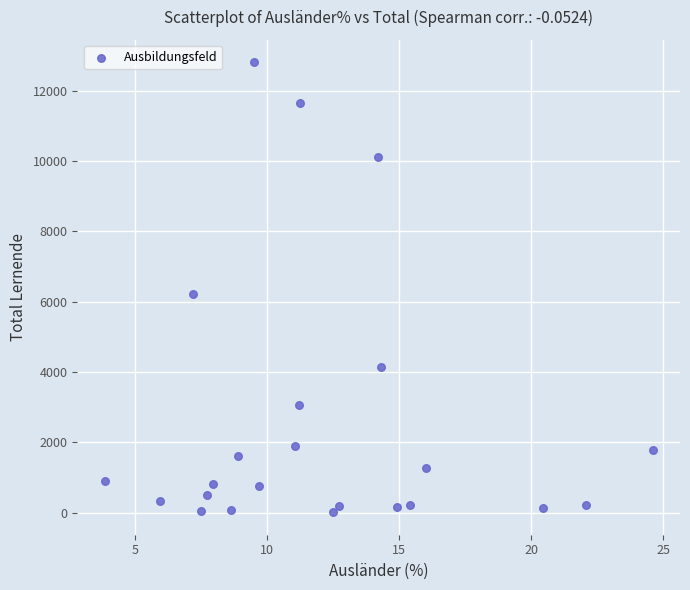

What Y value in the scatter plot is closest to 6404?

6206